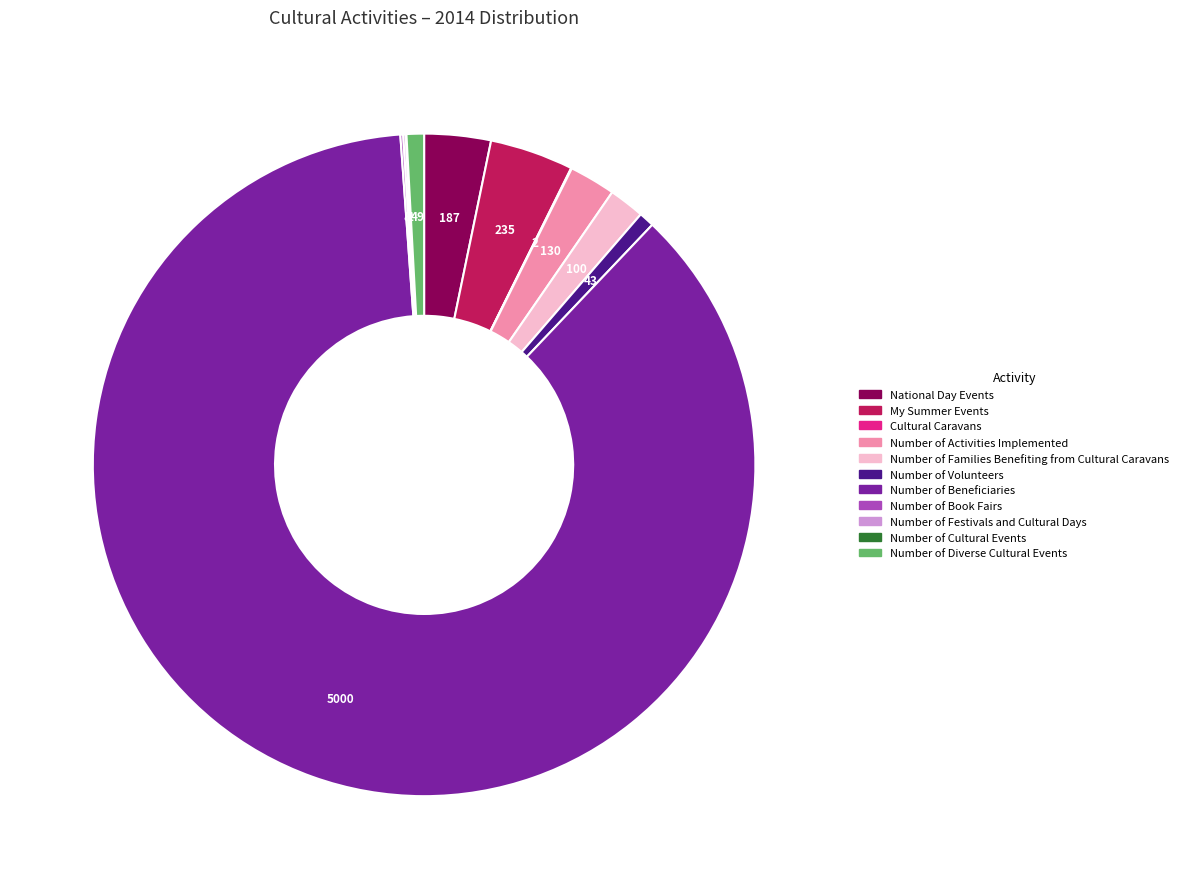

Is it true that My Summer Events is 4% of the pie?

True